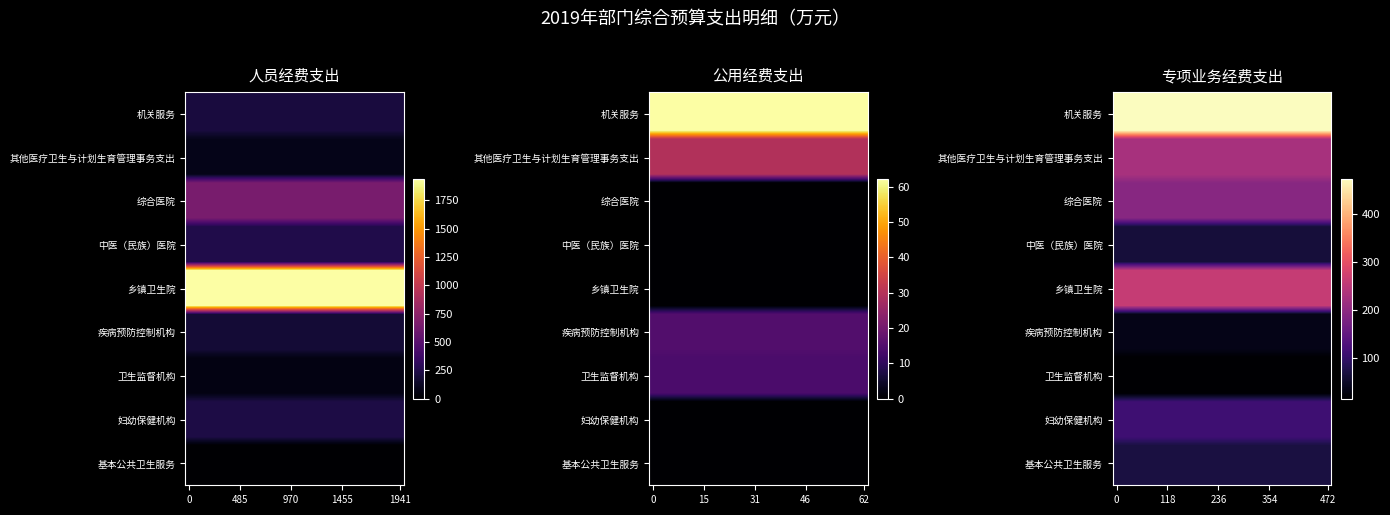

What is the total value across all series at 专项业务经费支出?

1450.8